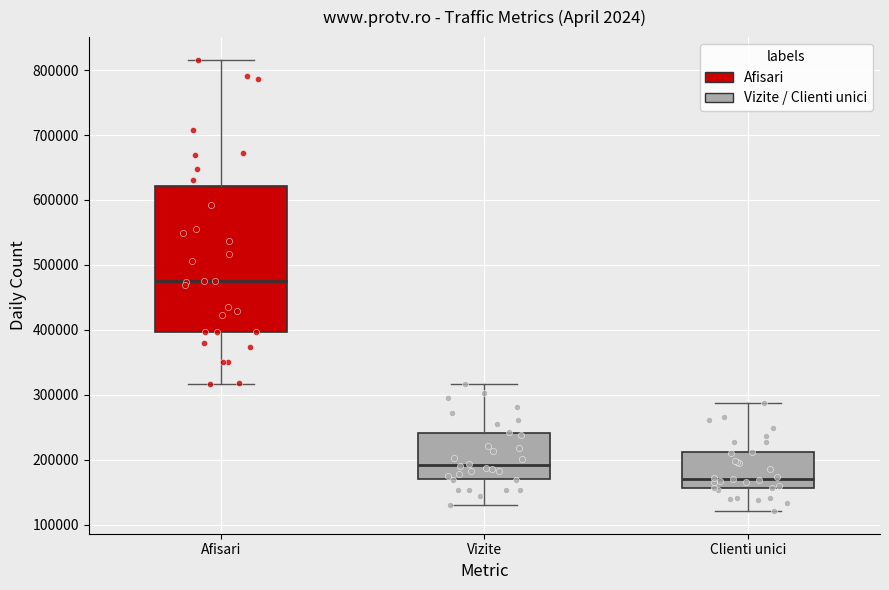

Where does the median line of the box for Clienti unici sit on the y-axis? The values are not printed on the chart, so give them approximately, as read against the axis.

170000